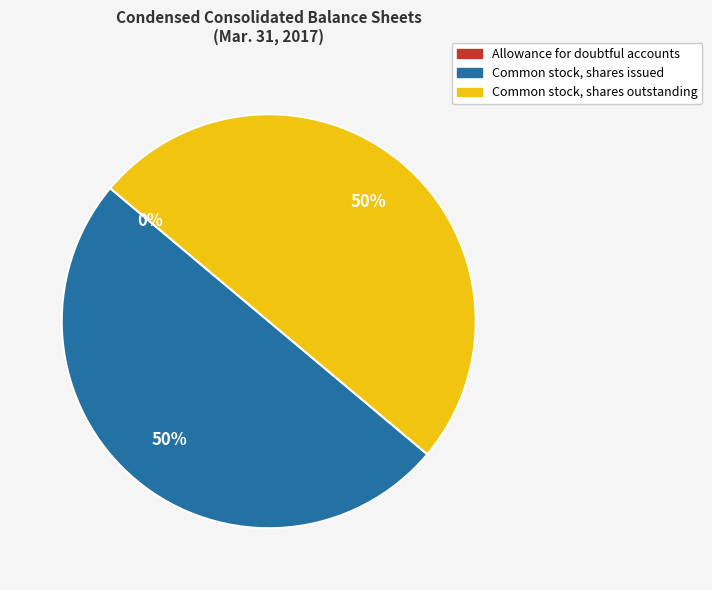

To the nearest percent, what is the average slice percentage?

33%